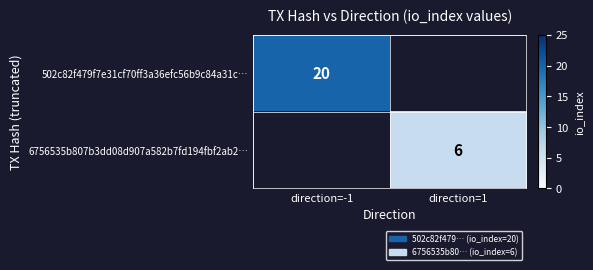

True or false: 6756535b807b3dd08d907a582b7fd194fbf2ab2… has a value of 4 at direction=1.

False